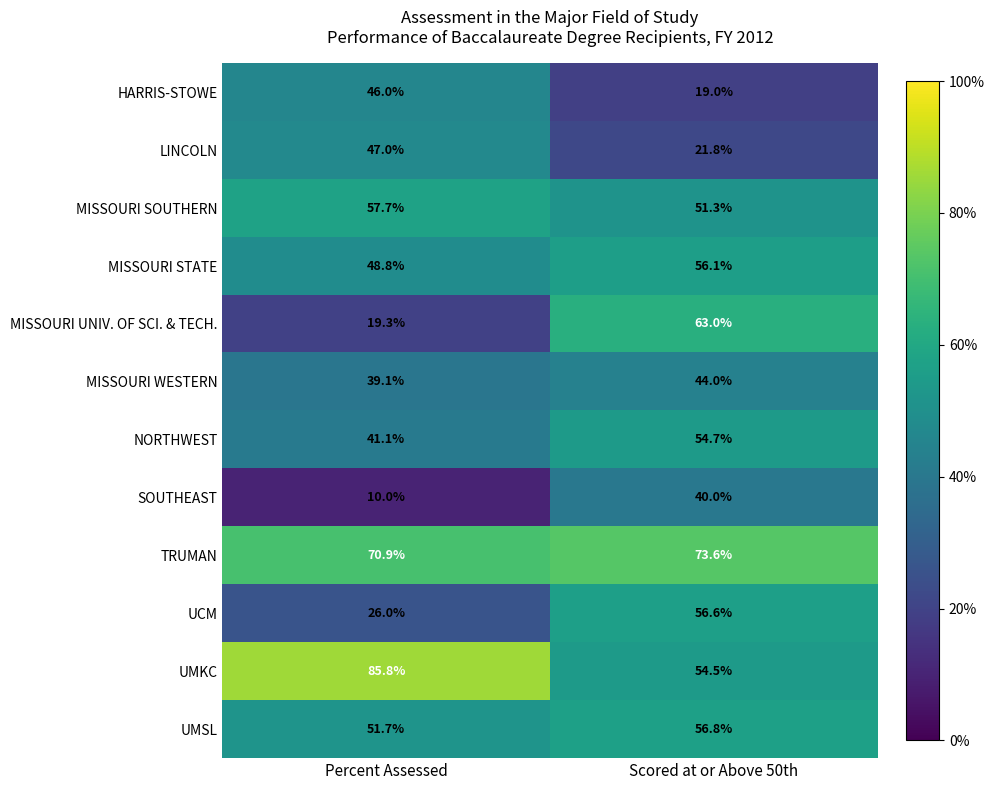

What is the difference between the highest and lowest values at Percent Assessed?

75.8